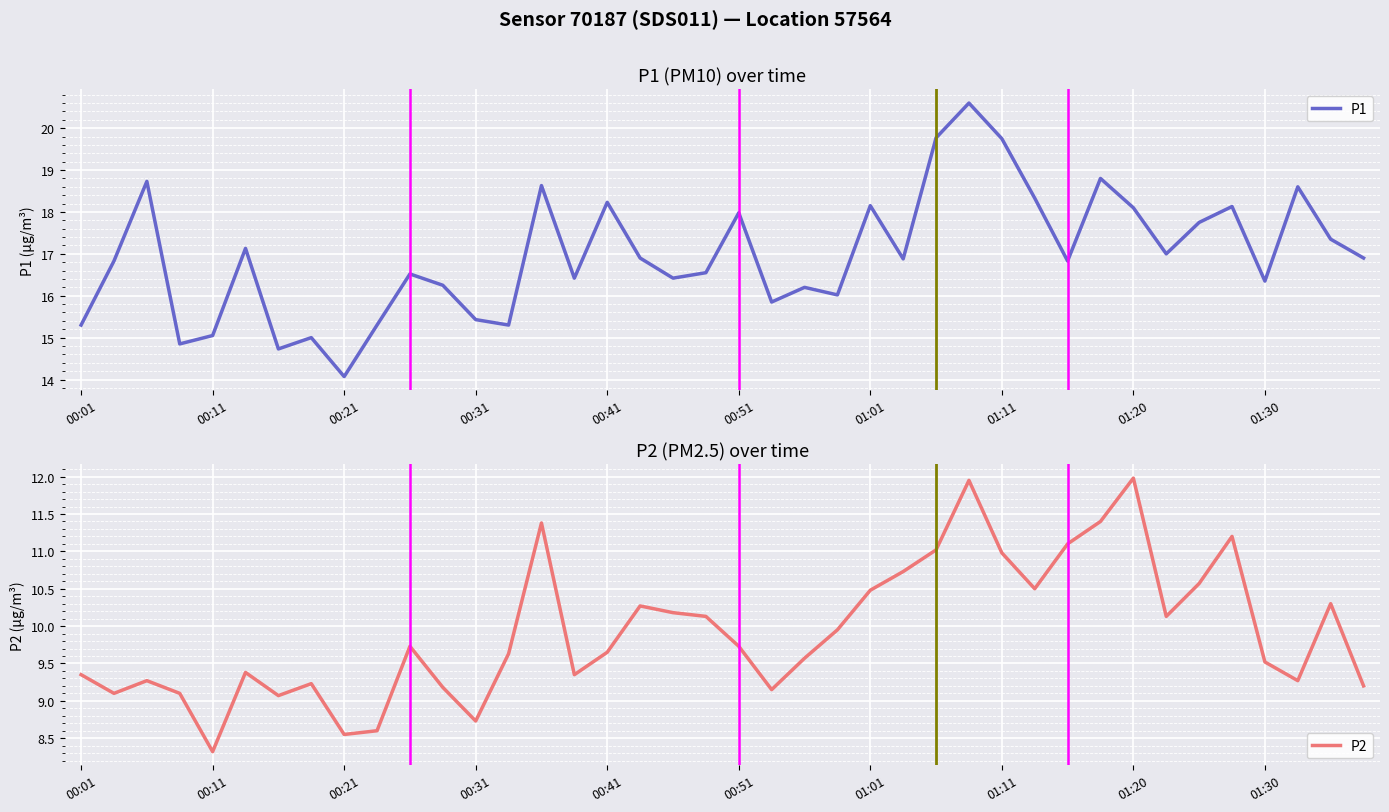

Where is P2 nearest to the value 10?

23